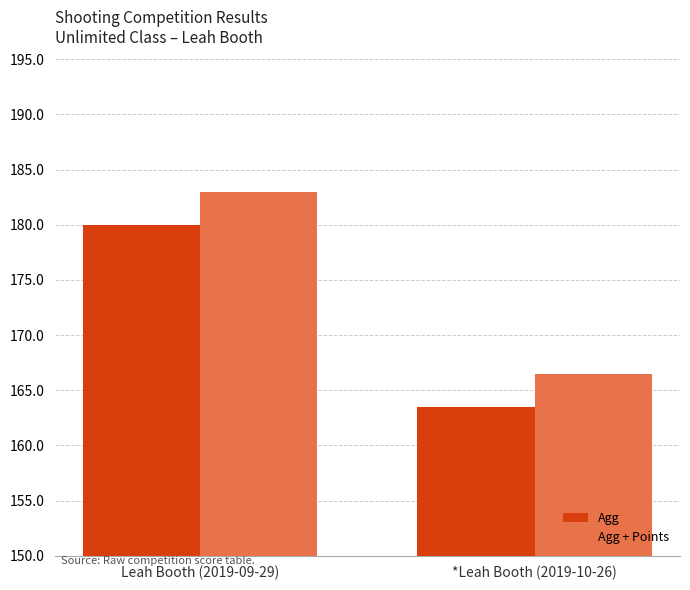

What is the total value across all series at Leah Booth (2019-09-29)?

363.0